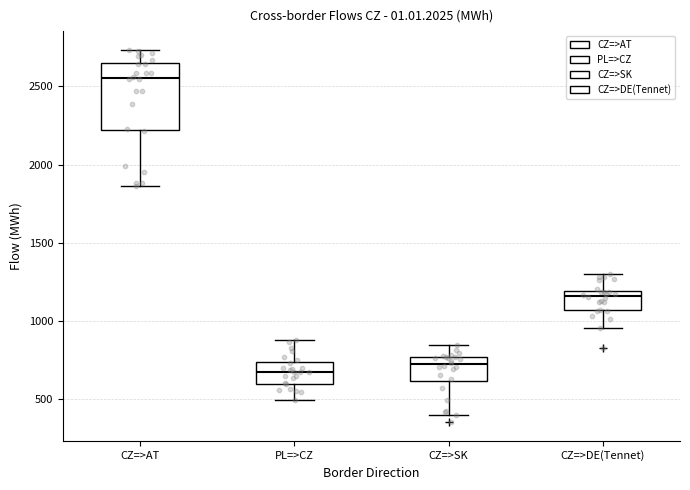

Which box has the highest median line?

CZ=>AT